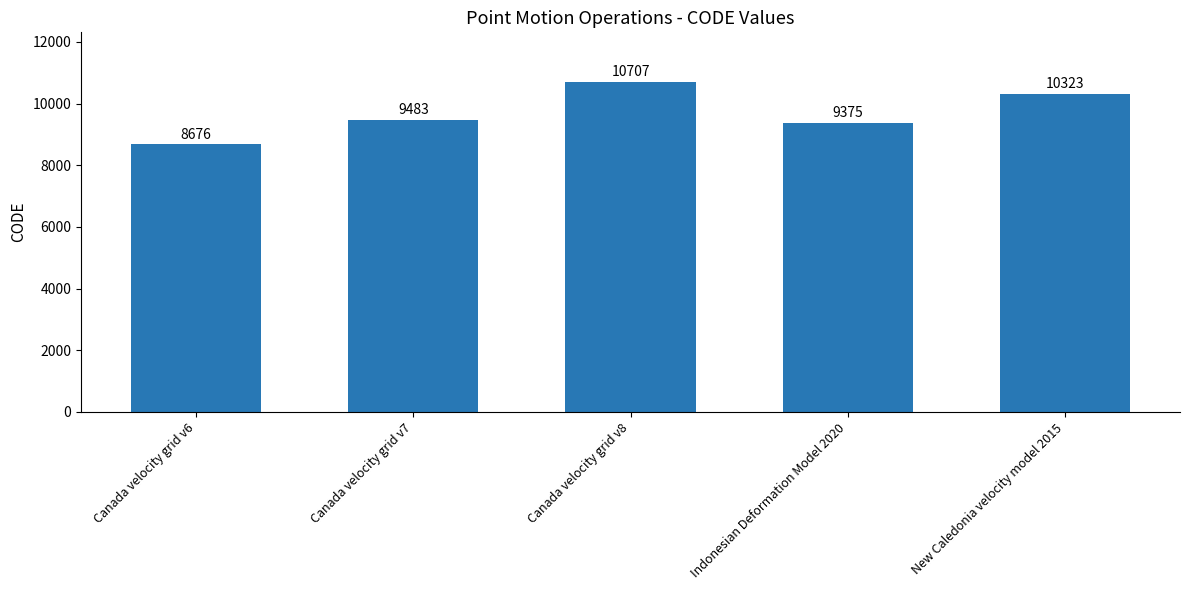

What position from the left is Indonesian Deformation Model 2020?

4